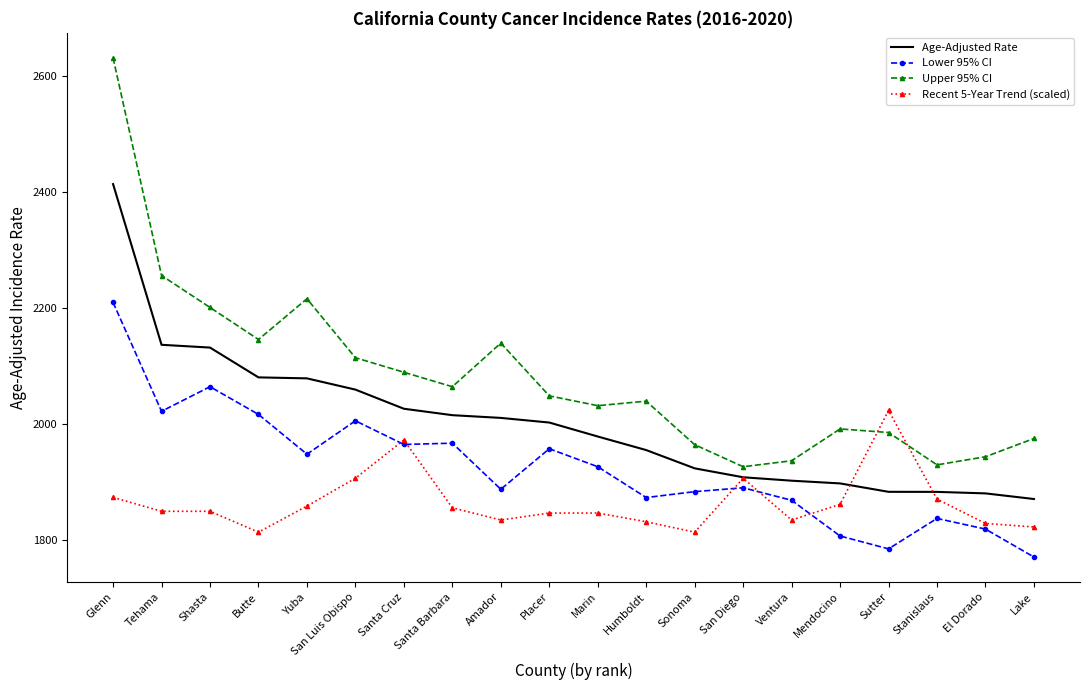

What is the greatest value displayed?

2631.2